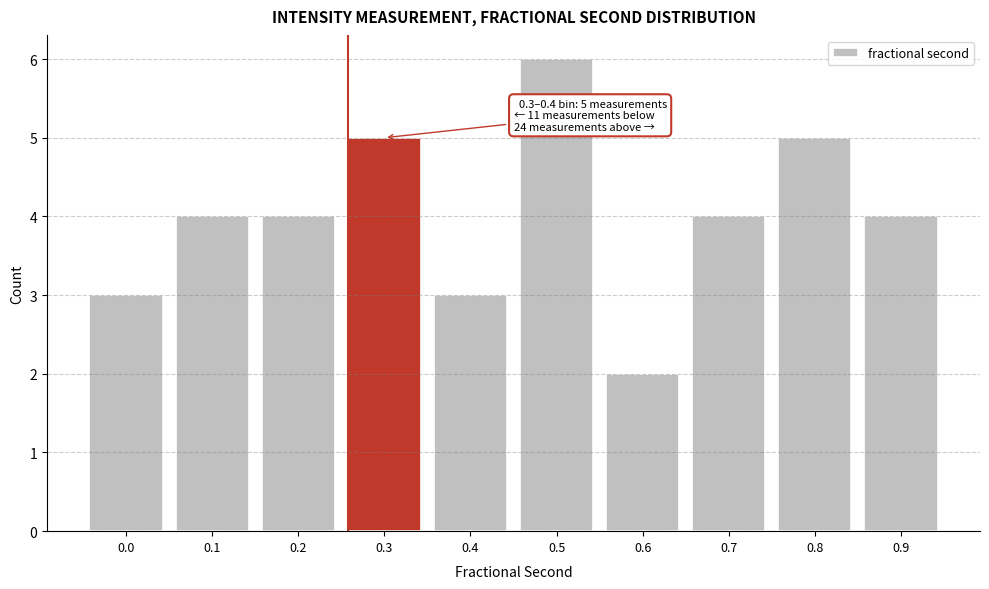

Reading right to left, list all the values displayed in this chart.

4	5	4	2	6	3	5	4	4	3